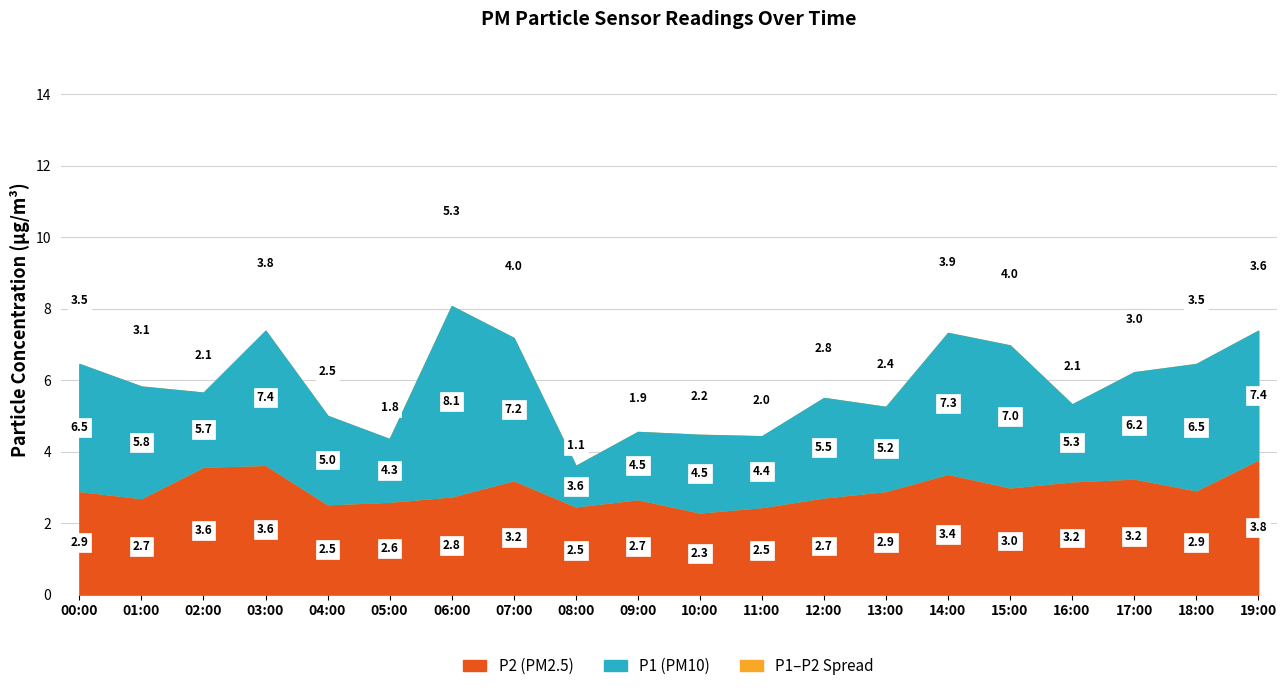

Is the value of P1 at 04:00 greater than the value of P2 at 04:00?

Yes